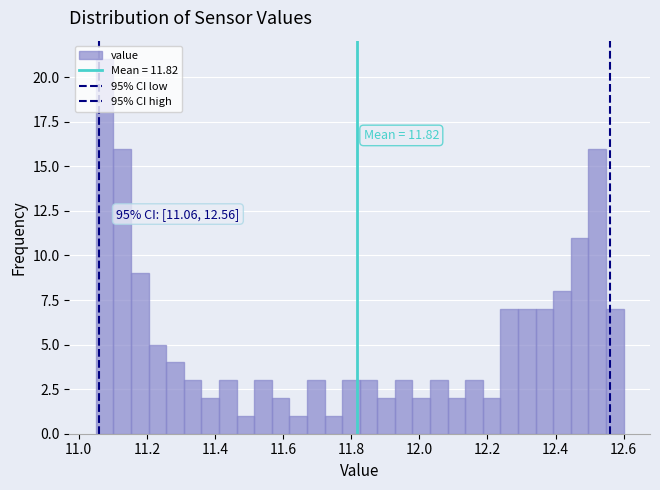

Around what value on the x-axis is the tallest bar? Give the approximate position of its centre, as read against the axis.

11.08